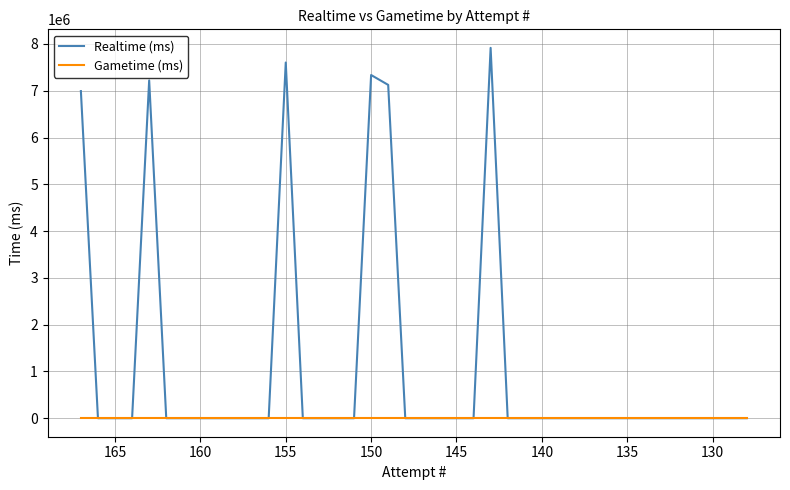

Which series has the largest total across all categories?

Realtime (ms)